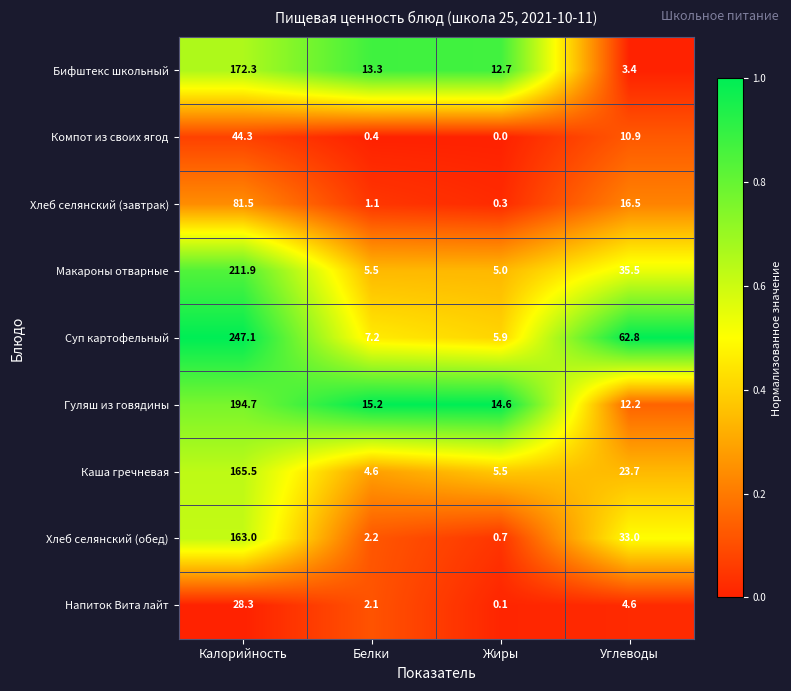

Which series changed the most between Калорийность and Белки?

Суп картофельный